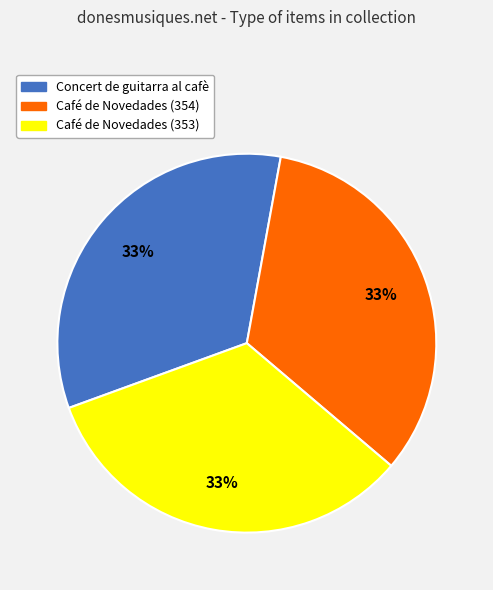

How many segments does this pie chart have?

3